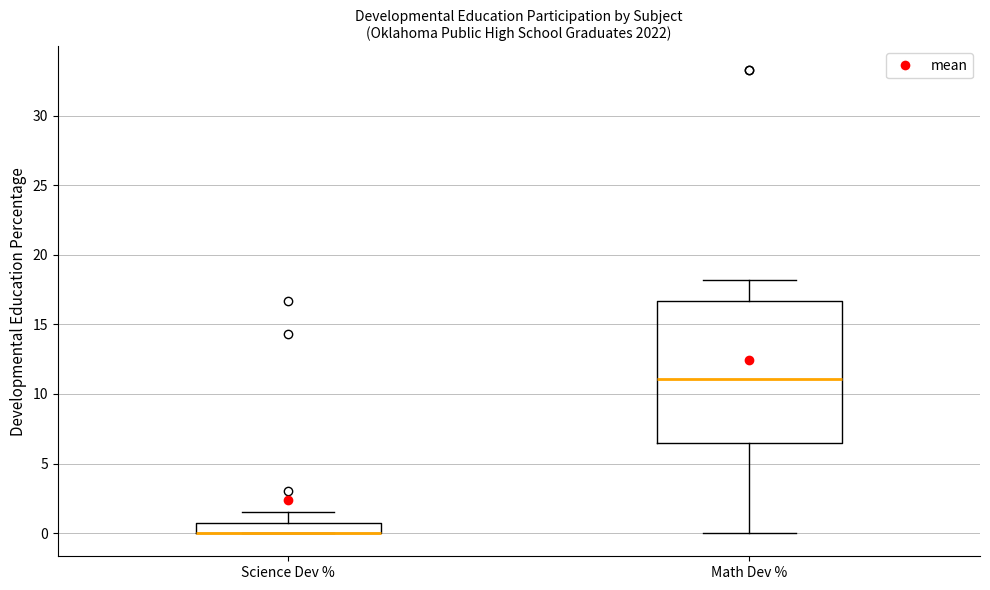

Comparing the boxes themselves (not the whiskers), which one is the tallest?

Math Dev %